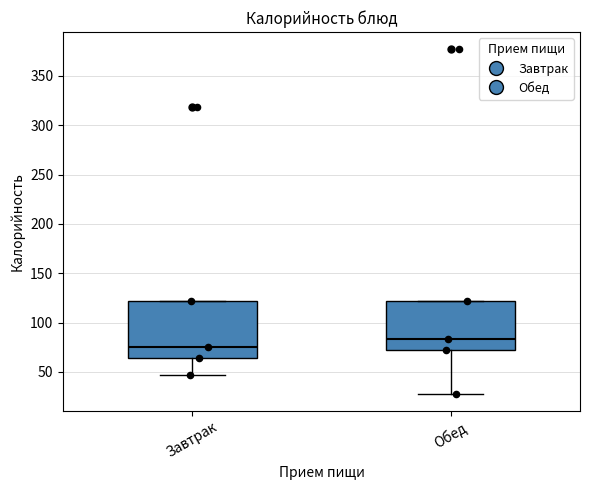

Reading left to right, read every box against the y-axis: the position of its median line, the range the box covers, and the ends of its whiskers. The values are not printed on the chart, so give them approximately, as read against the axis.

Завтрак: median 75, box 65 to 120, whiskers 45 to 120
Обед: median 85, box 70 to 120, whiskers 30 to 120